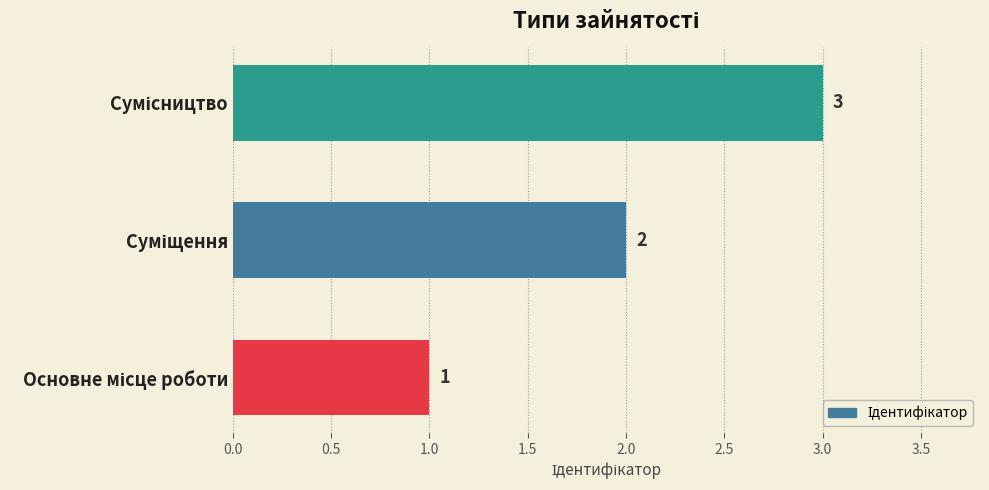

What is the maximum value shown in the chart?

3